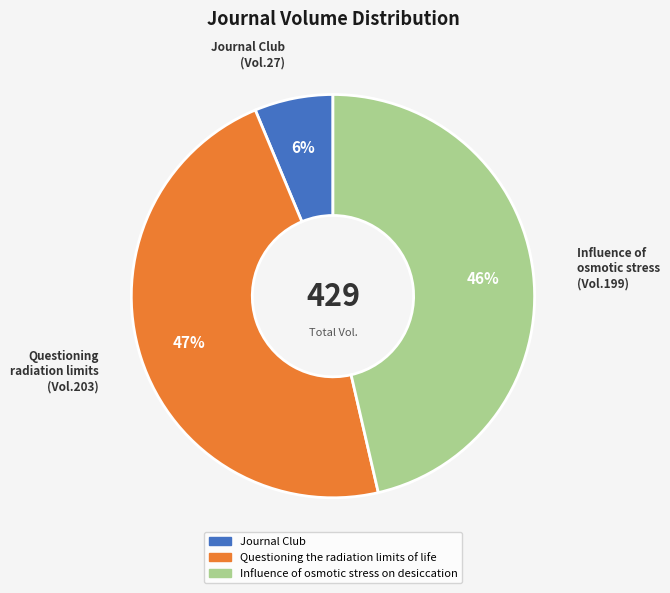

Does any single category account for the majority?

No